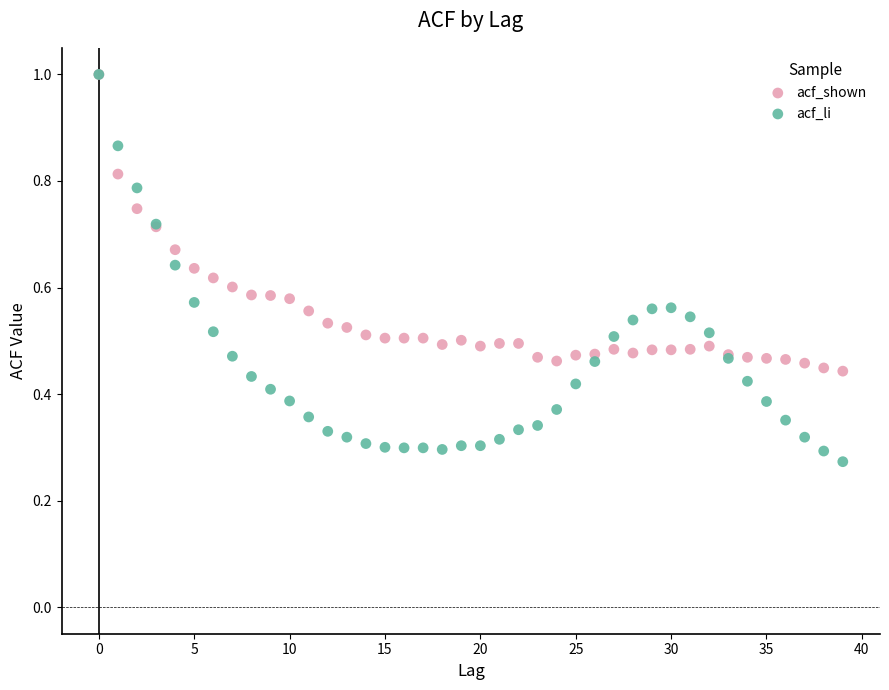

What are all the series names shown in the legend?

acf_shown, acf_li